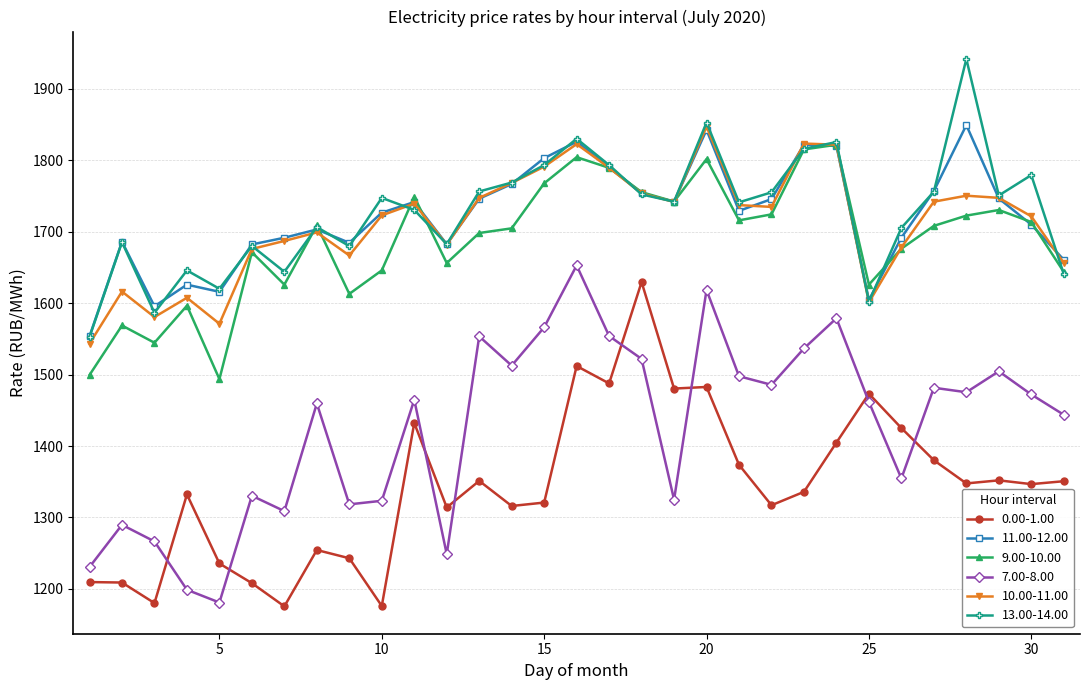

What is the lowest value of the 13.00-14.00 series?

1552.4